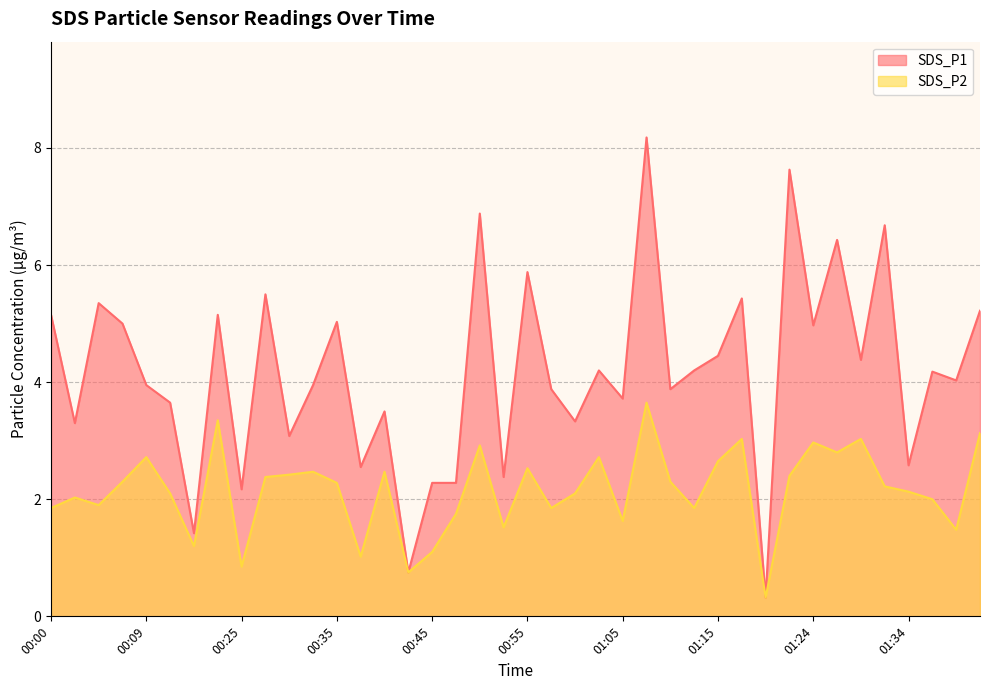

What is the total value across all series at 01:34?

4.7